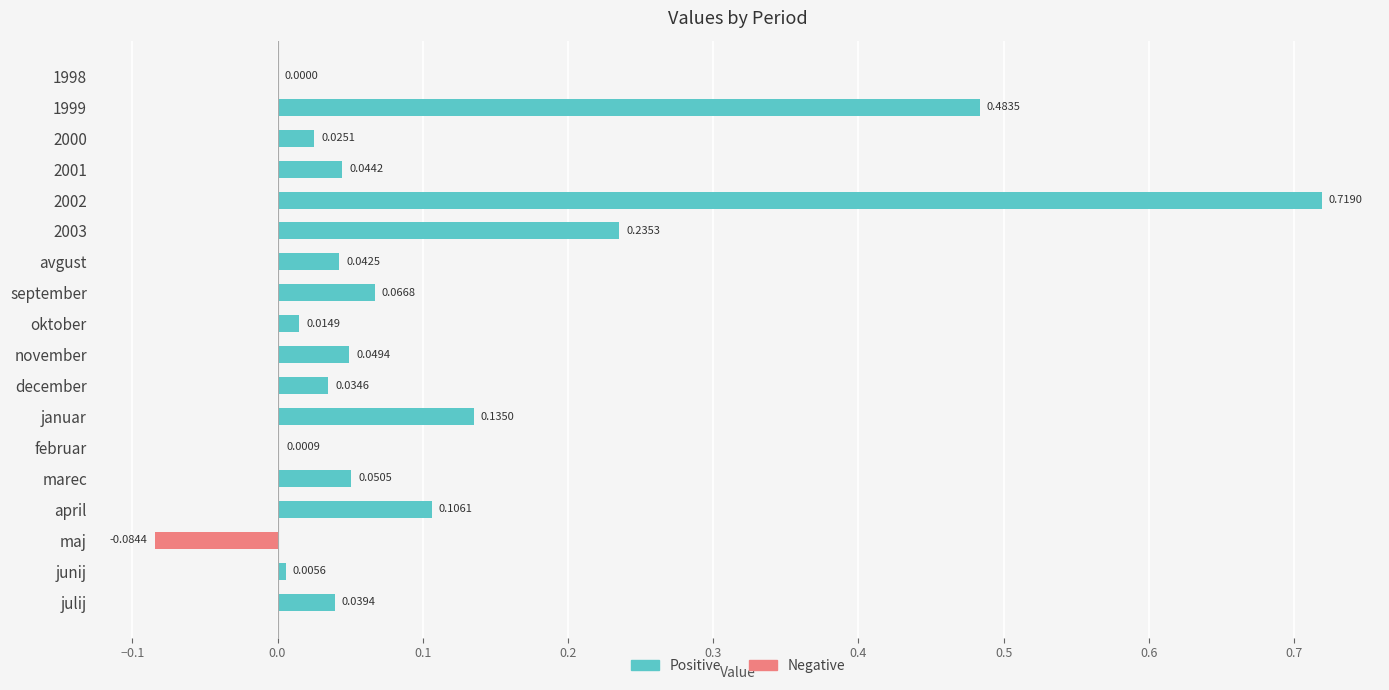

Are the bars grouped side by side (vs. stacked)?

Yes